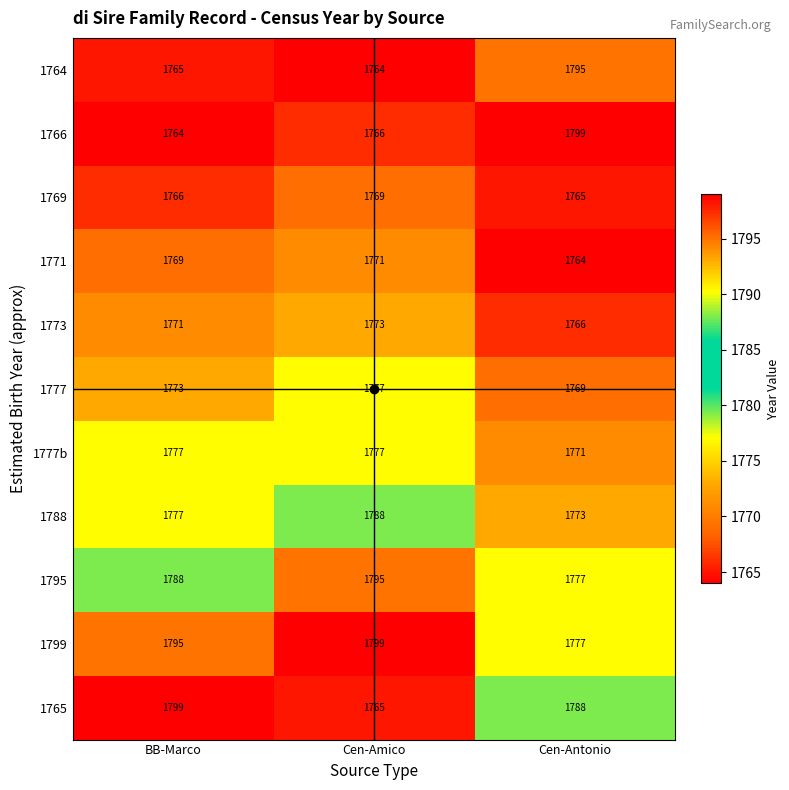

Is the value of 1764 at BB-Marco greater than the value of 1777 at Cen-Antonio?

No